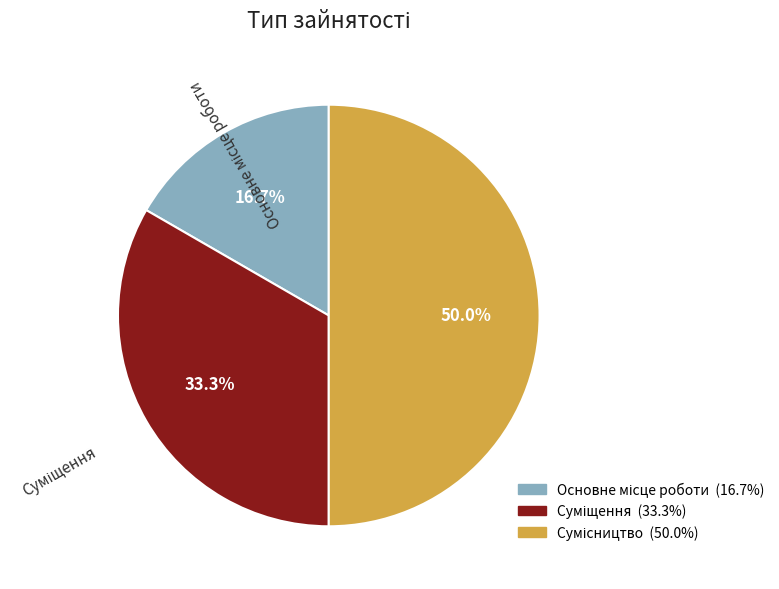

Combined, do Суміщення and Сумісництво account for over 50%?

Yes